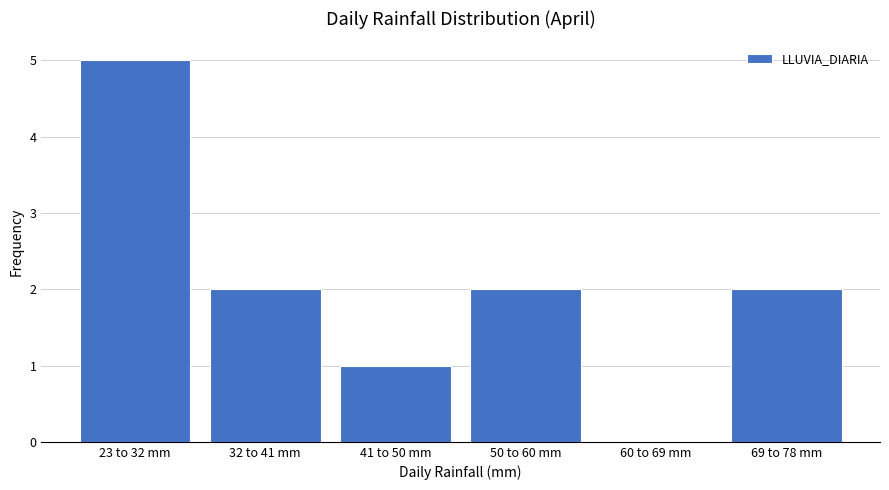

Reading left to right, what are all the values shown in this chart?

23 to 32 mm=5	32 to 41 mm=2	41 to 50 mm=1	50 to 60 mm=2	60 to 69 mm=0	69 to 78 mm=2